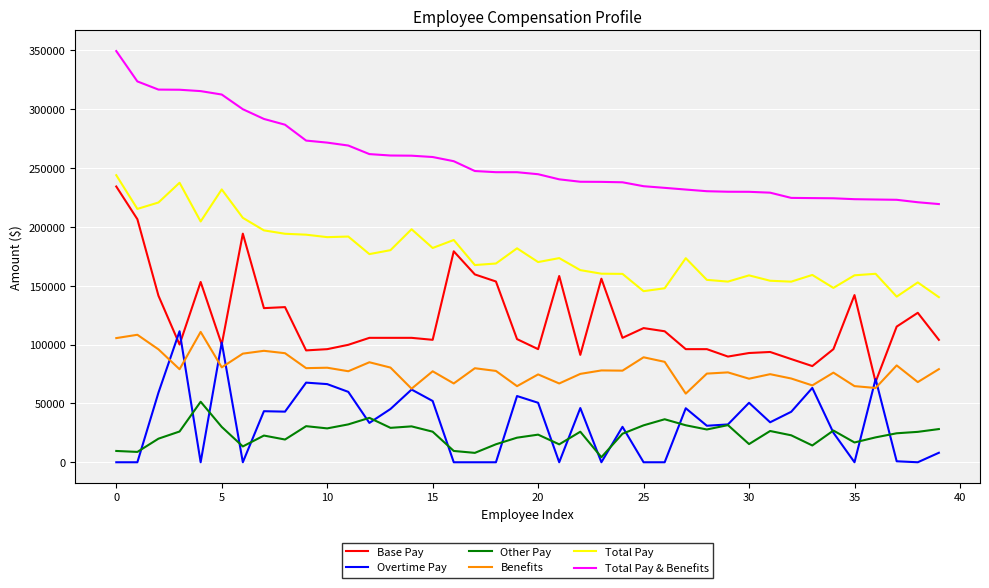

True or false: Total Pay & Benefits and Benefits cross at least once.

False